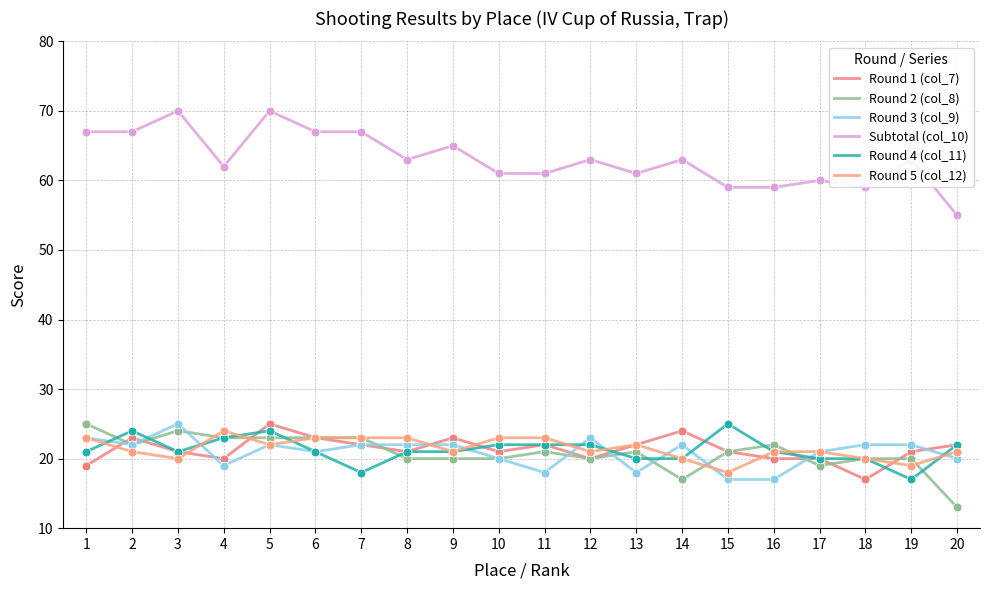

What is the total value across all series at 6?

178